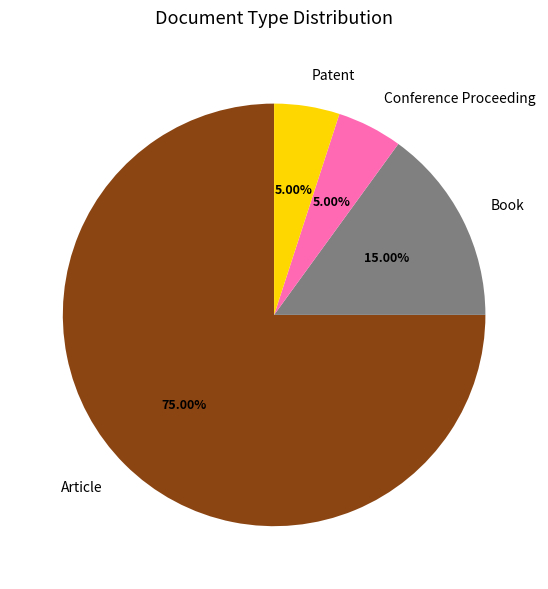

To the nearest percent, what is the average slice percentage?

25%